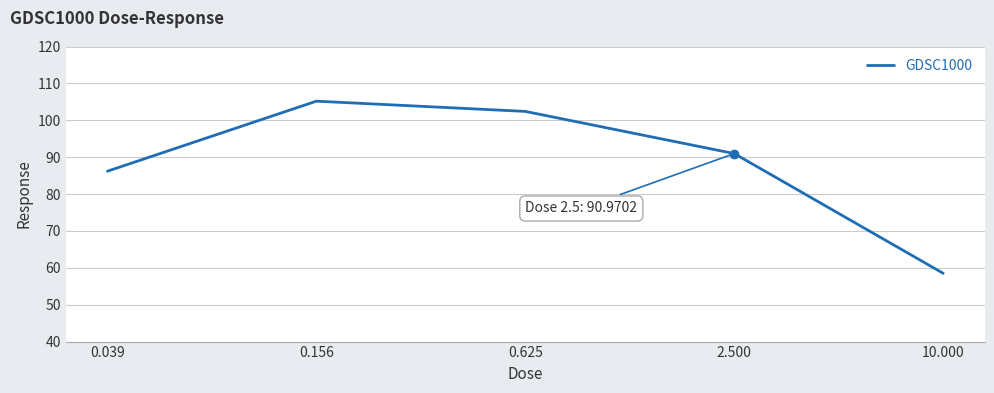

True or false: the data has more than 0 interior local peaks.

True